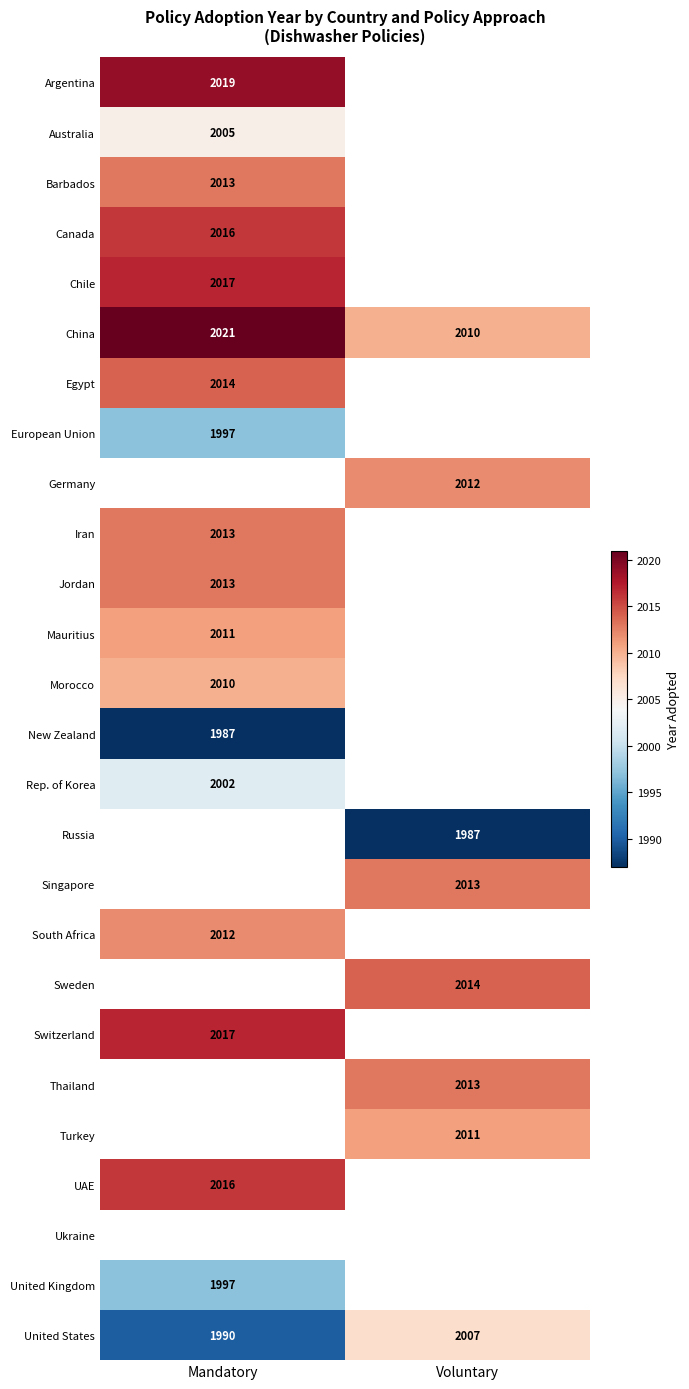

The value of Singapore at Voluntary is 1355. True or false?

False